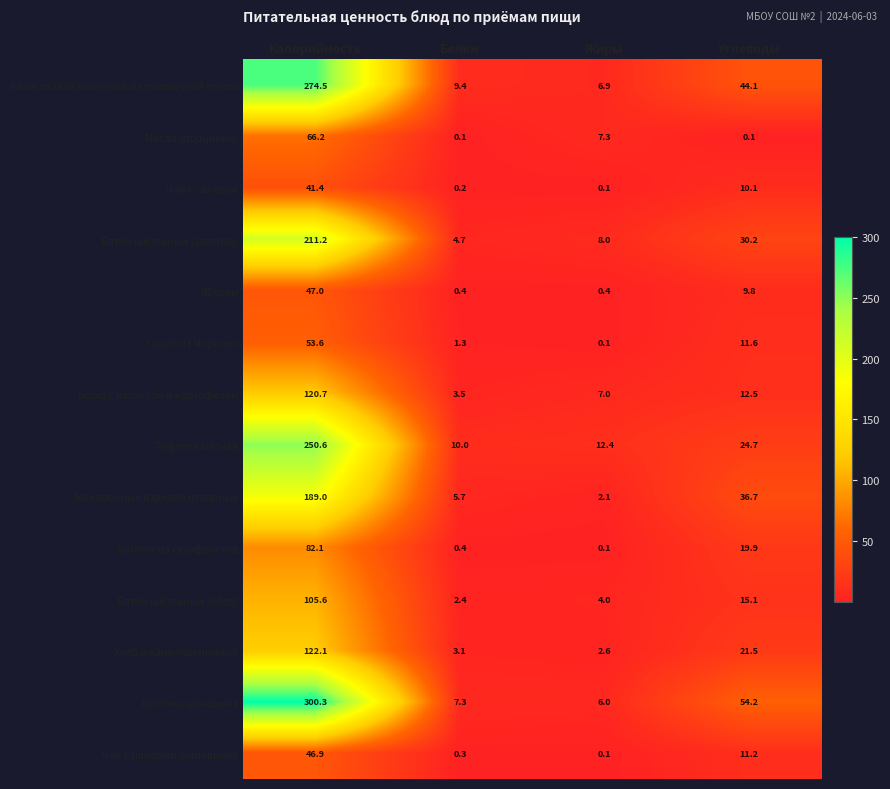

What is the highest value of the Батон школьный (завтрак) series?

211.2